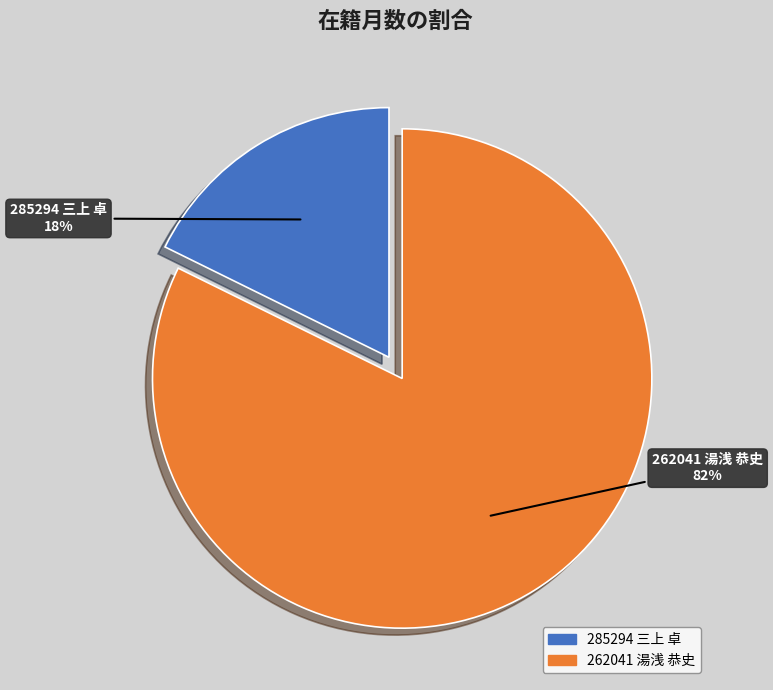

To the nearest percent, what percentage of the pie is 285294 三上 卓?

18%